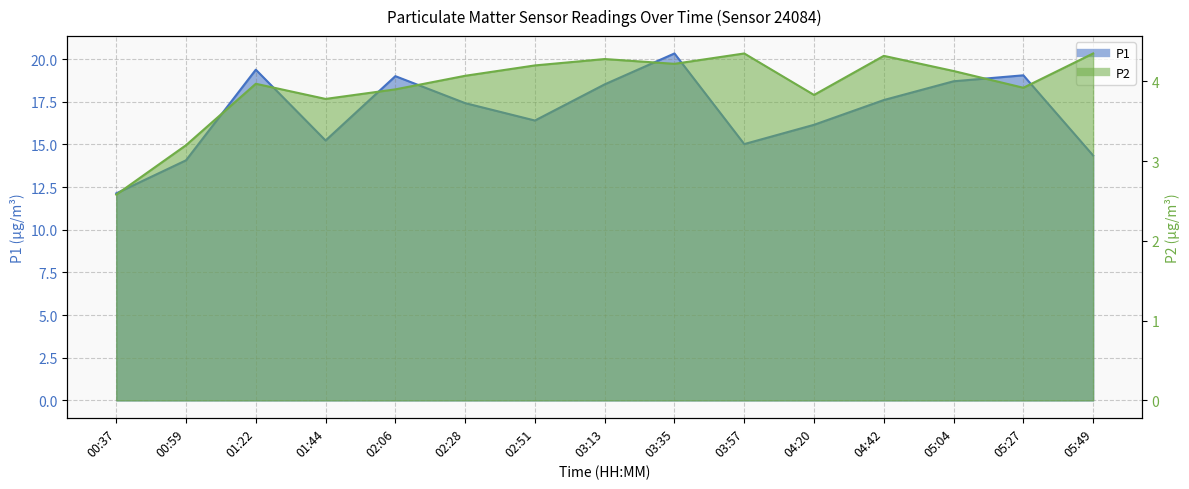

What value does the P1 series have at 01:22?

19.4